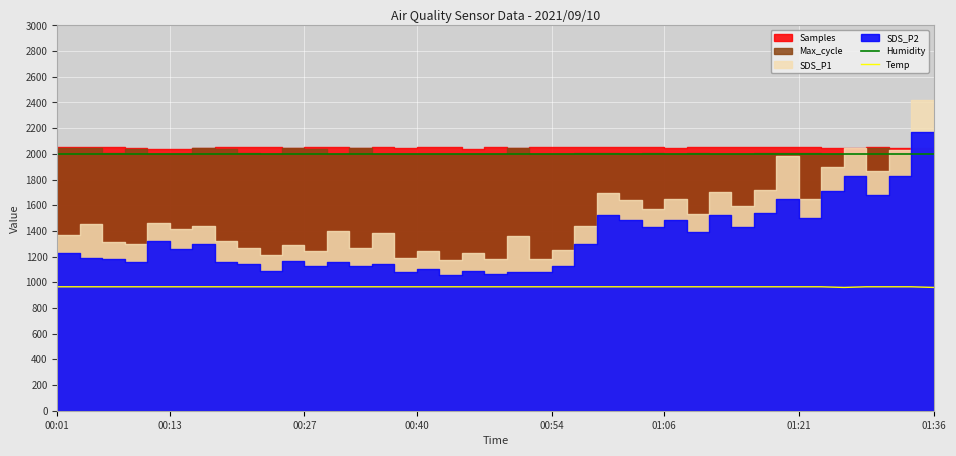

Does the chart display data point markers on the line(s)?

No